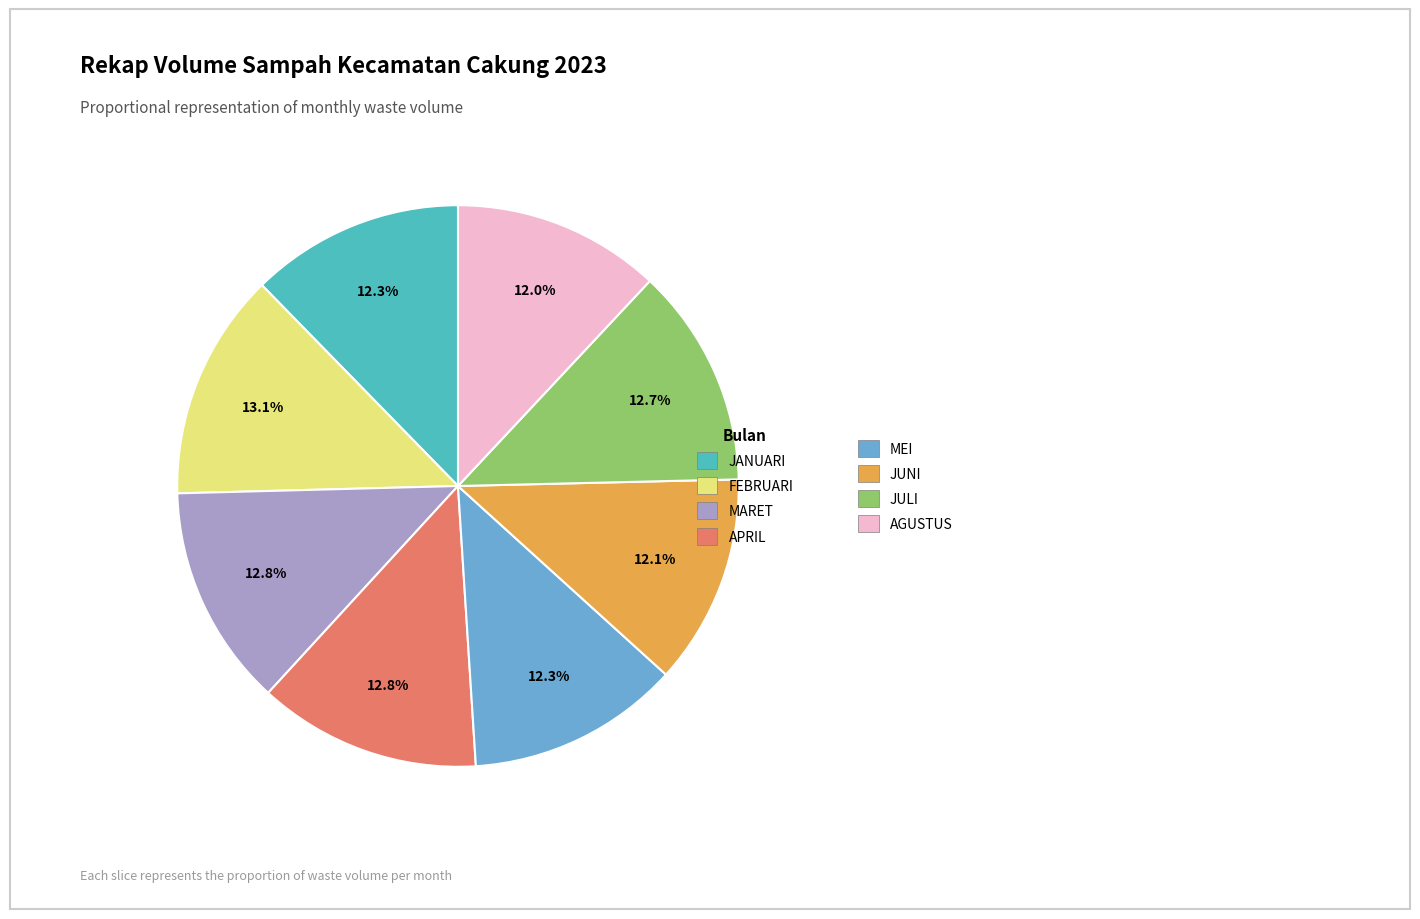

Is there any slice that represents more than half of the pie?

No